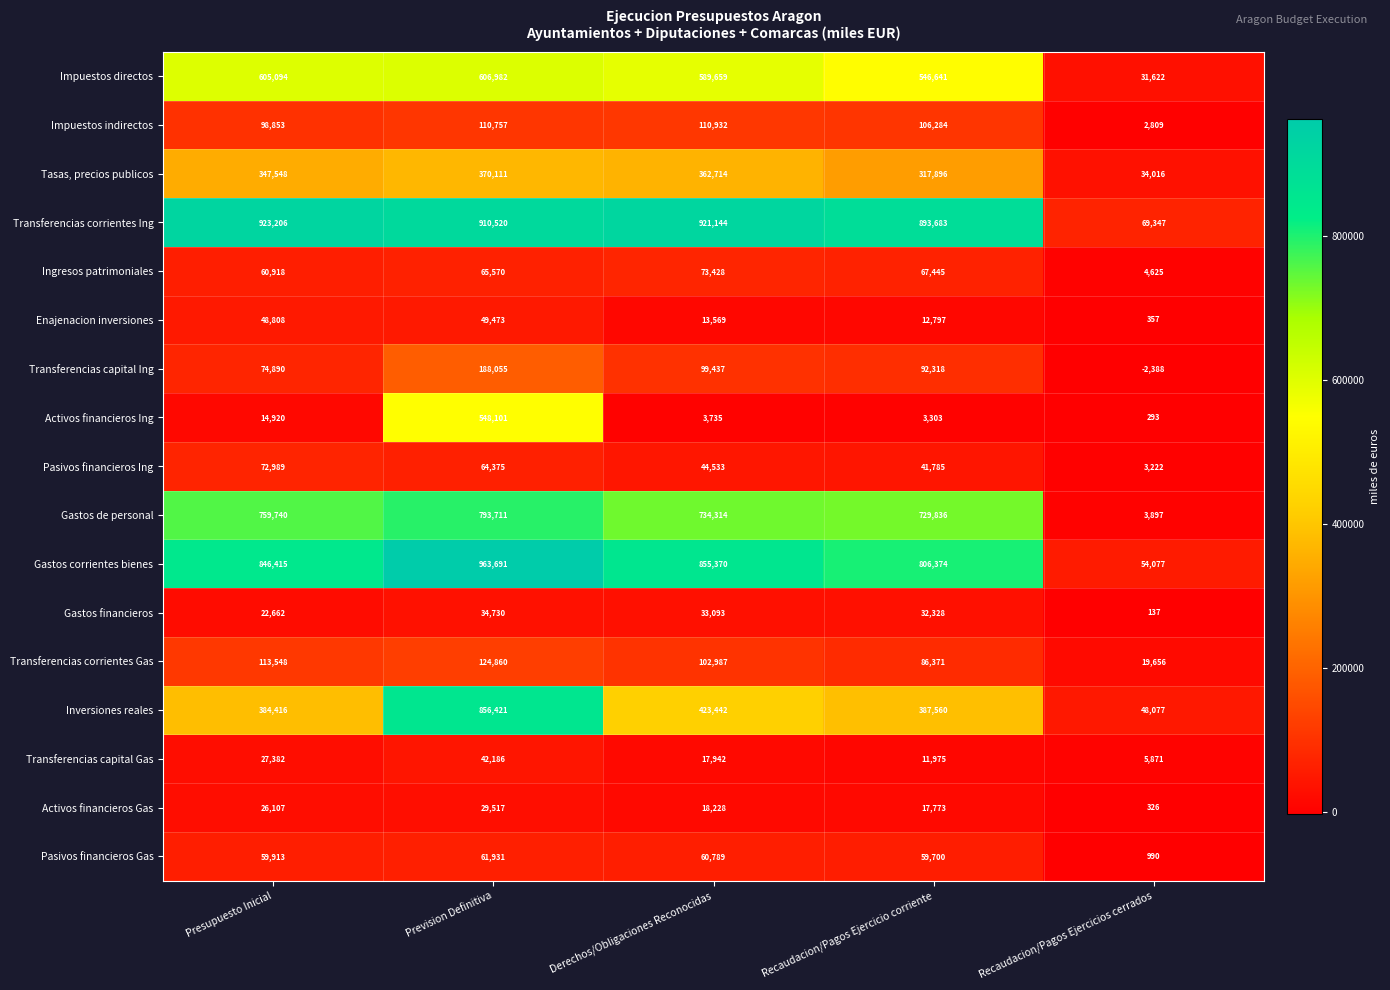

What is the greatest value displayed?

963691